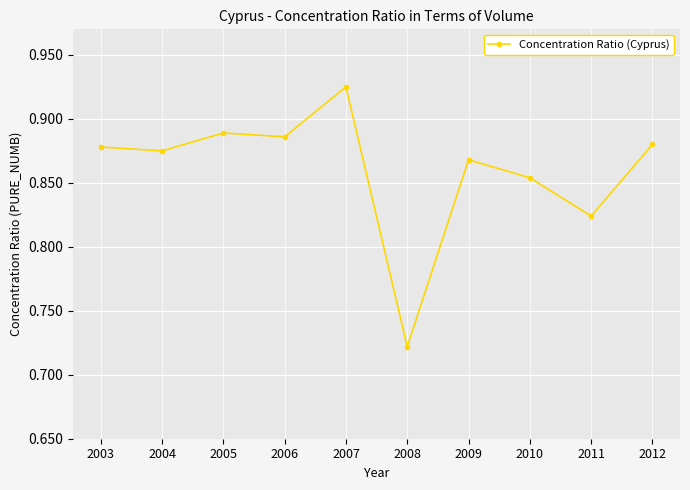

What is the sum of all values?

8.6